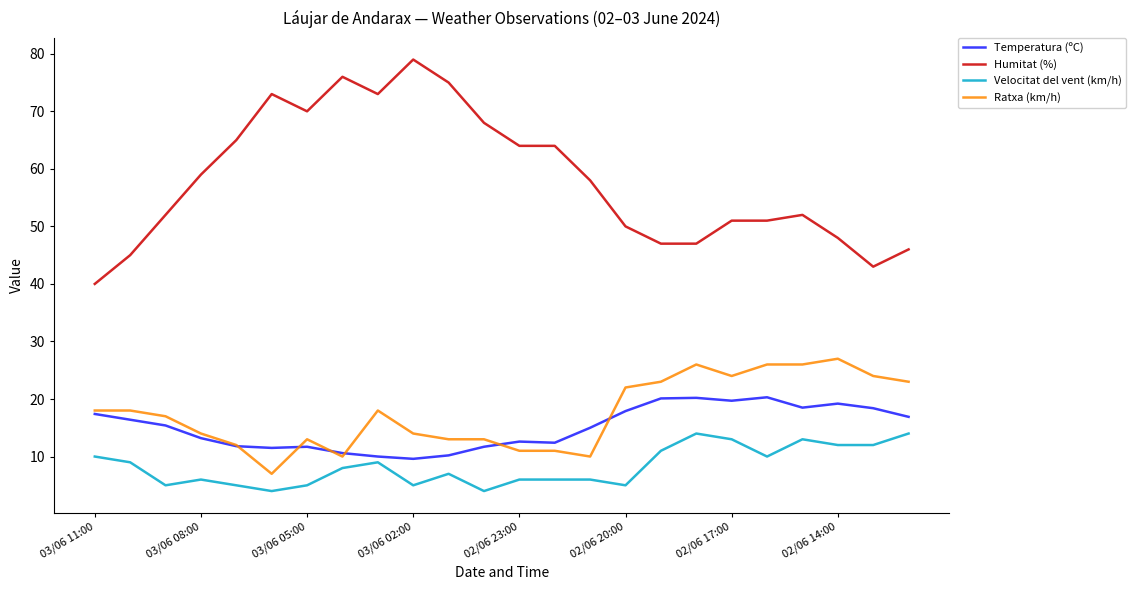

What is the minimum value for Ratxa (km/h)?

7.0